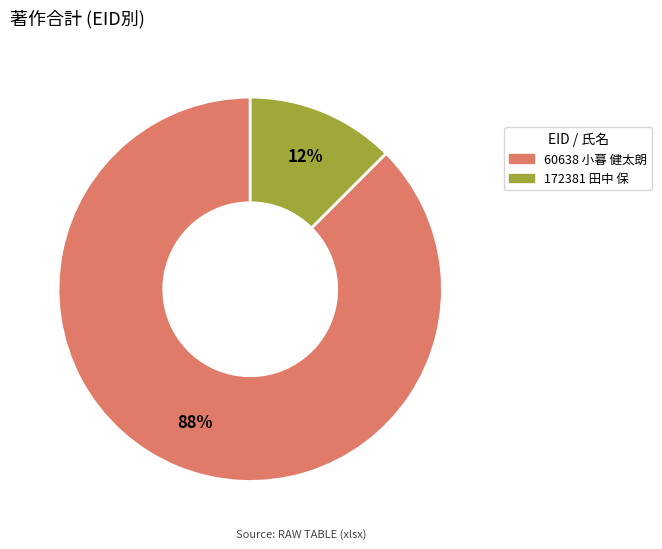

Is there any slice that represents more than half of the pie?

Yes